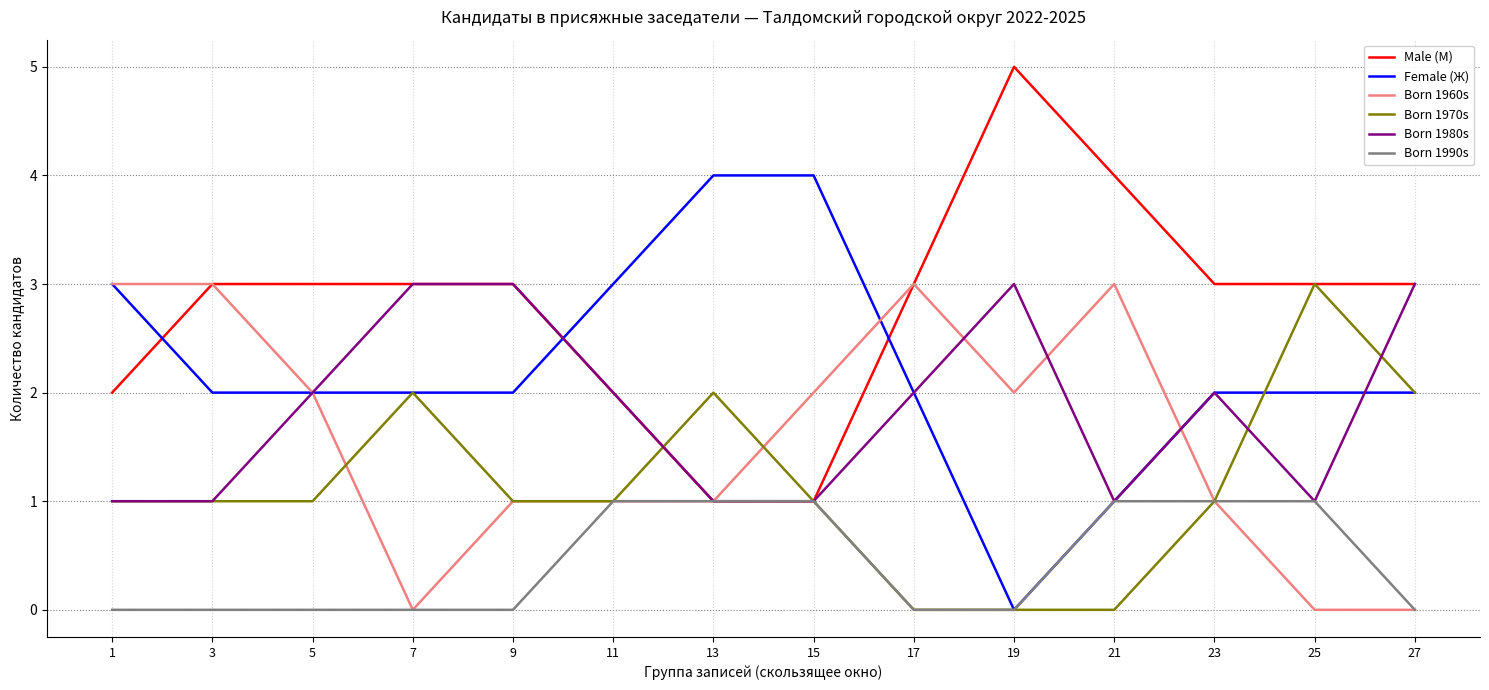

What is the maximum value for Born 1960s?

3